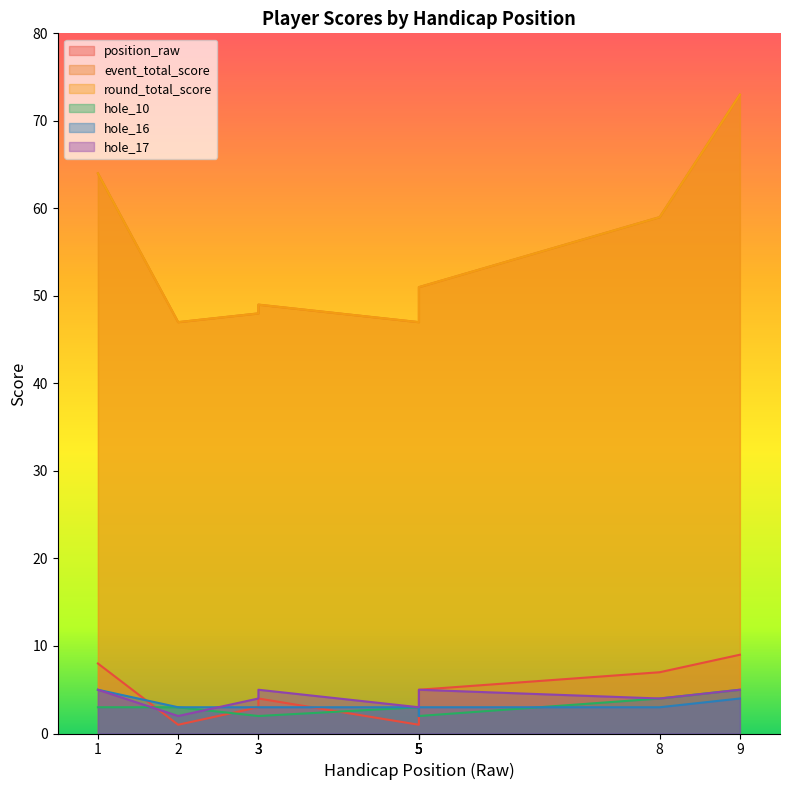

What are all the series names shown in the legend?

position_raw, event_total_score, round_total_score, hole_10, hole_16, hole_17